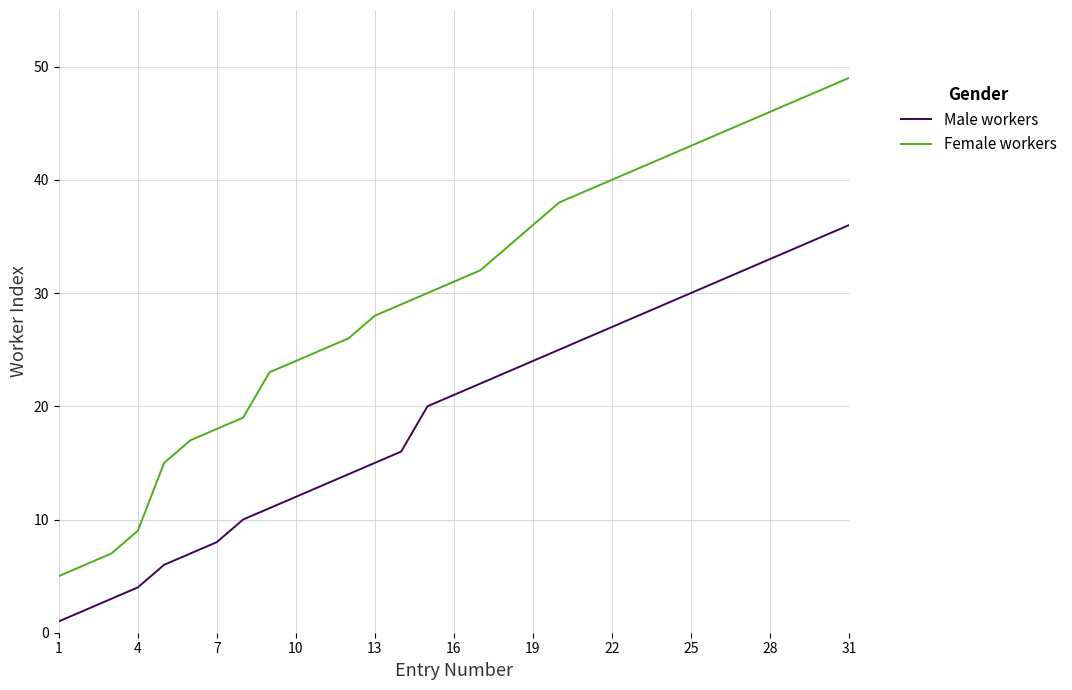

List the series in order of their peak value, highest first.

Female workers, Male workers